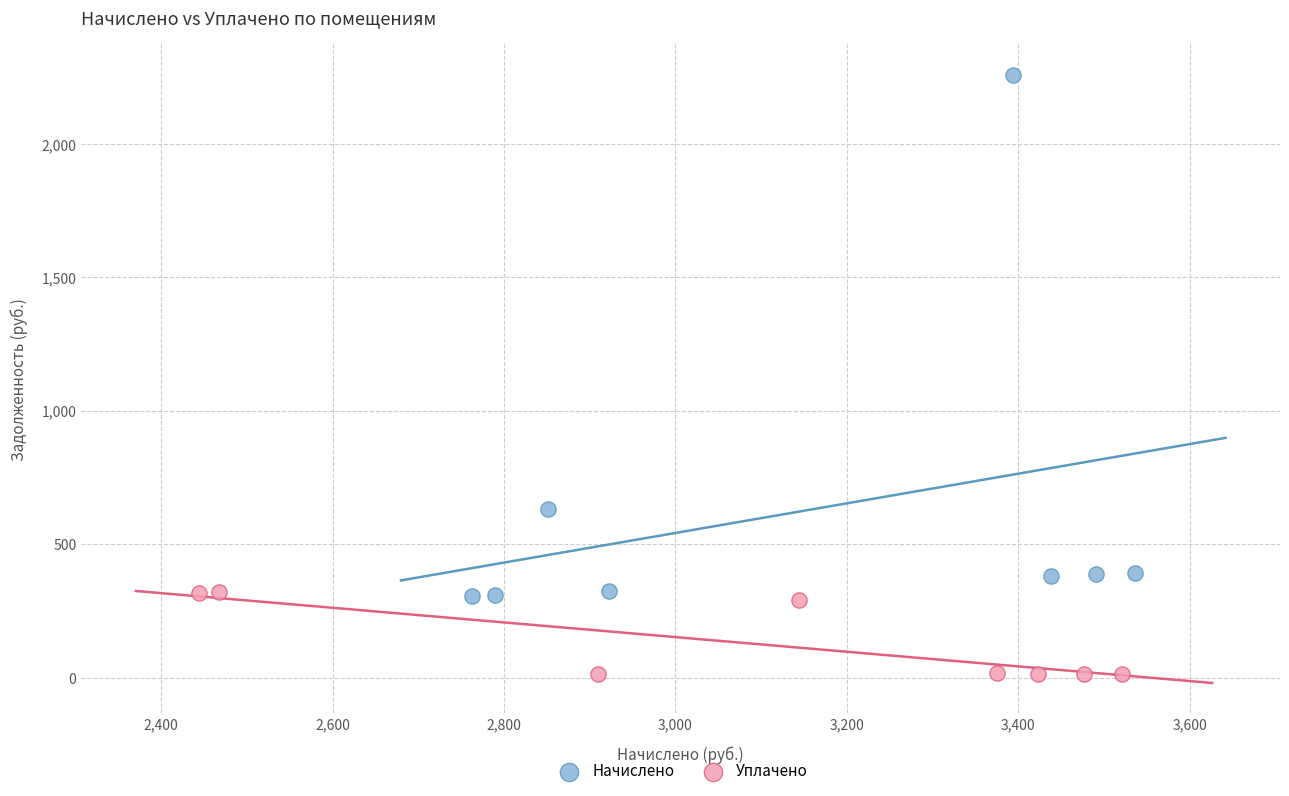

What are all the series names shown in the legend?

Начислено, Уплачено